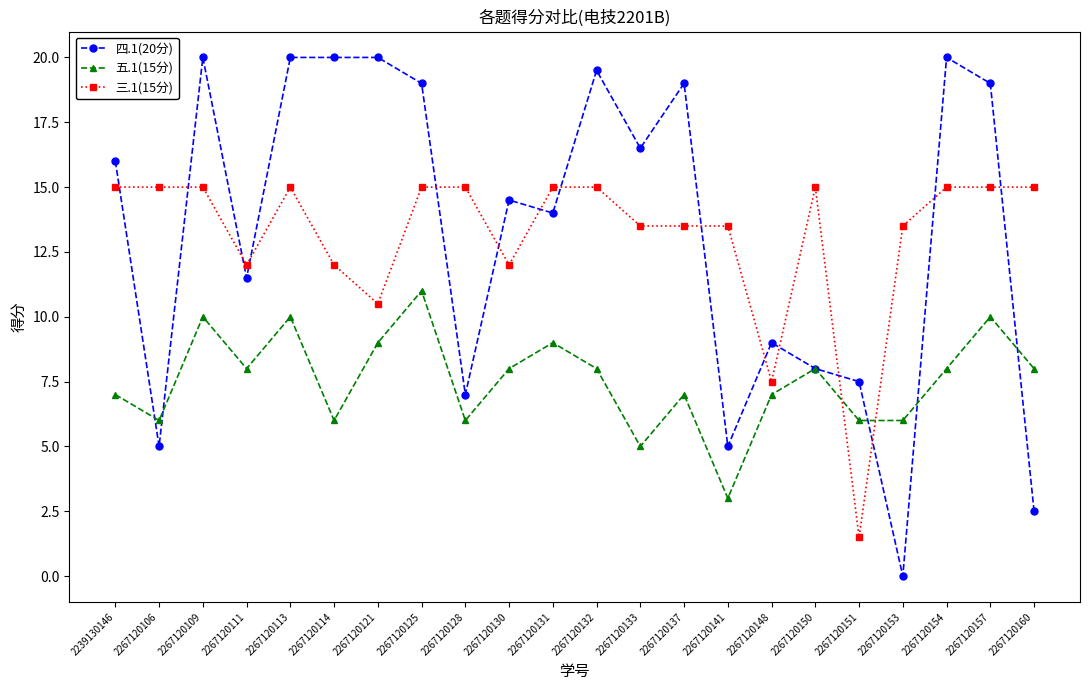

Which series ends up on top after the final intersection of 四.1(20分) and 三.1(15分)?

三.1(15分)